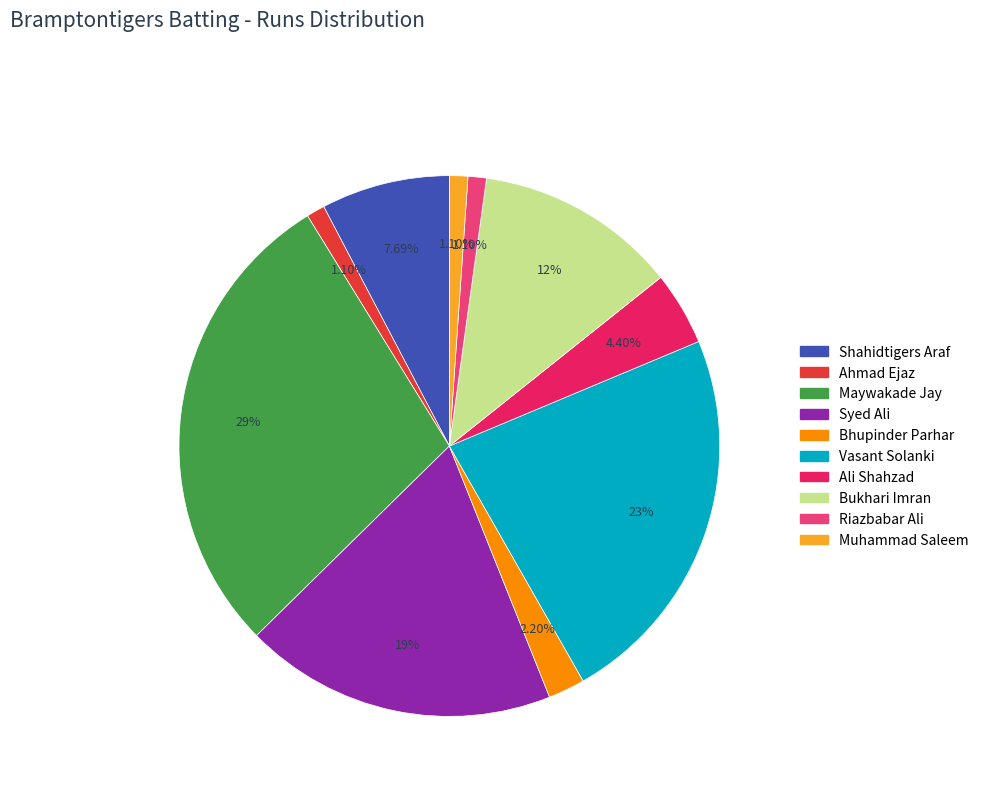

To the nearest percent, what portion does Muhammad Saleem represent?

1%